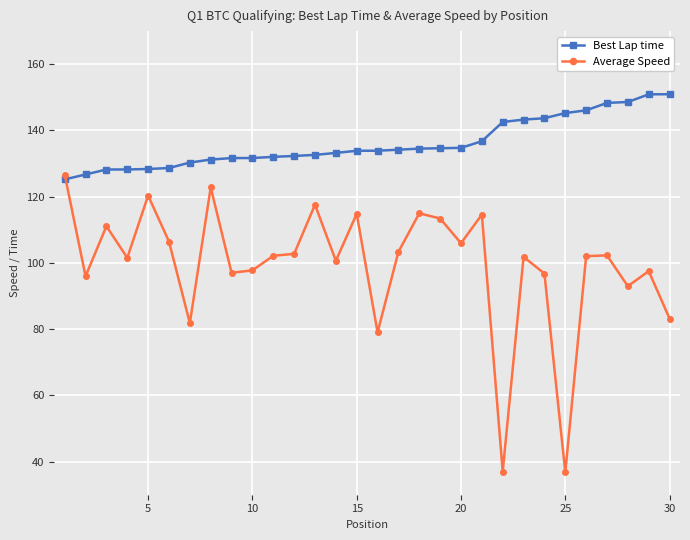

What is the difference between the second highest and minimum values in the Best Lap time series?

25.7